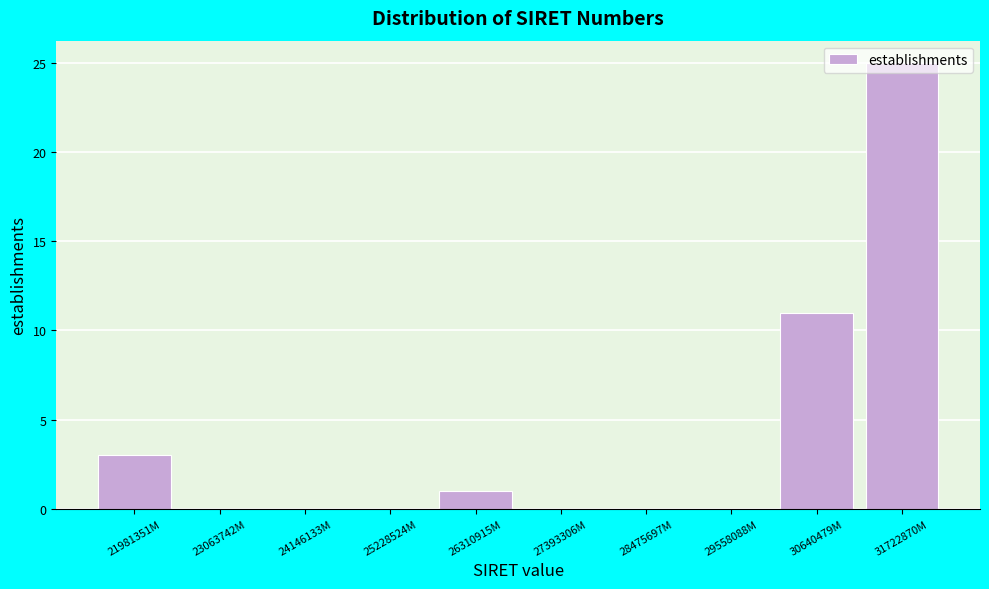

At which category does the chart reach its peak across all series?

31722870M